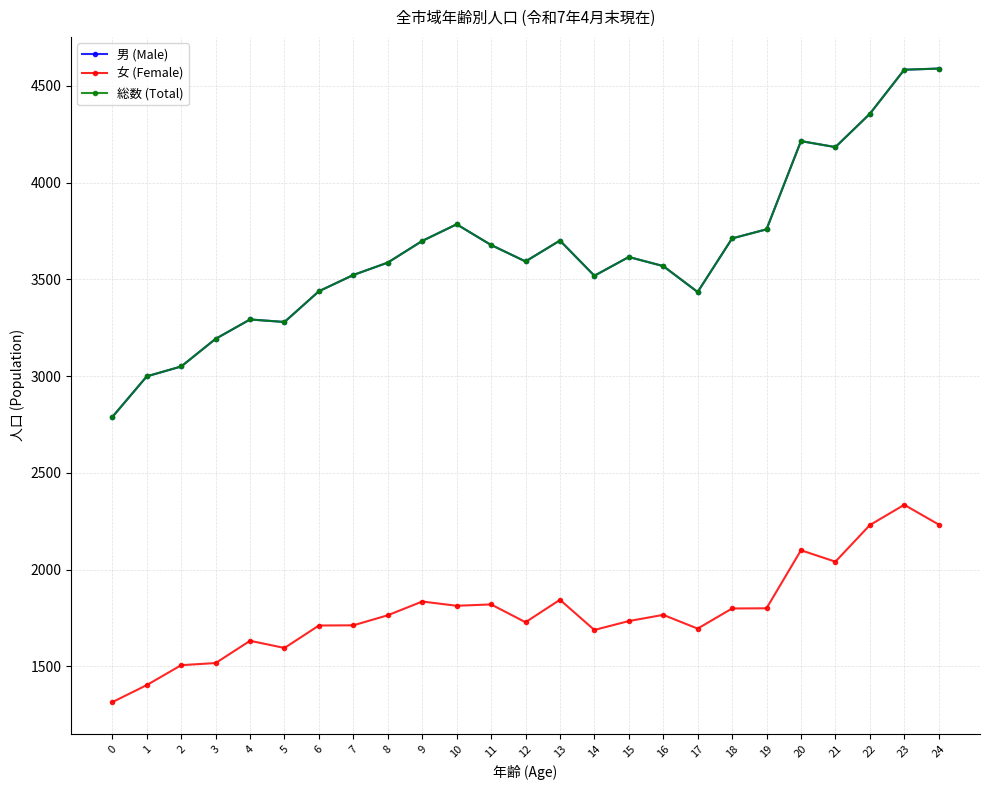

What is the total value across all series at 6?

8589